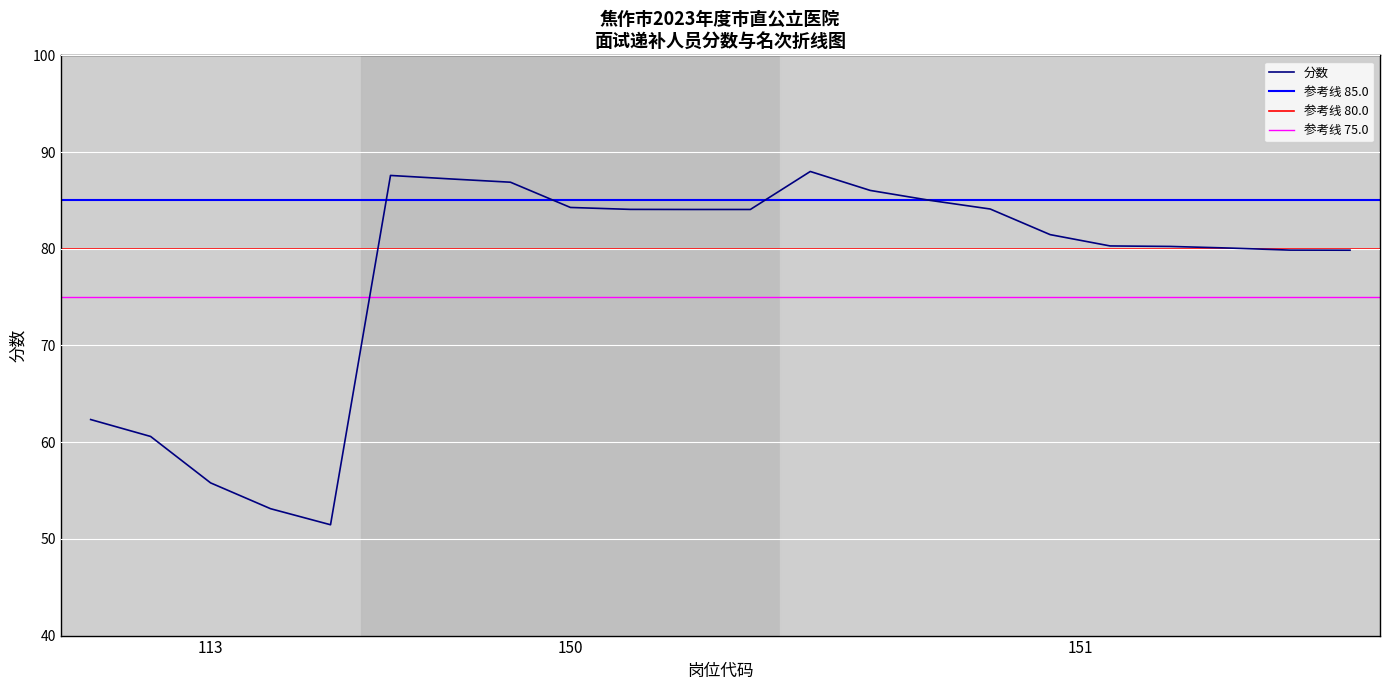

The 分数 series shows 55.8 at 113. True or false?

True